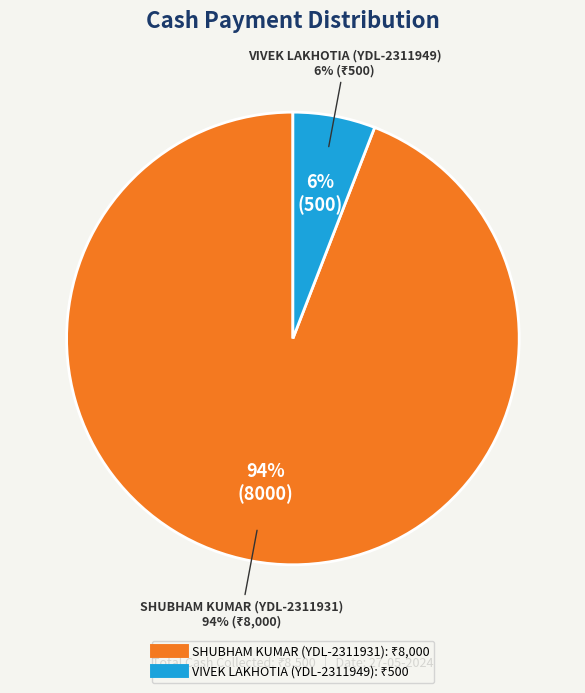

True or false: SHUBHAM KUMAR (YDL-2311931) accounts for 99% of the total.

False